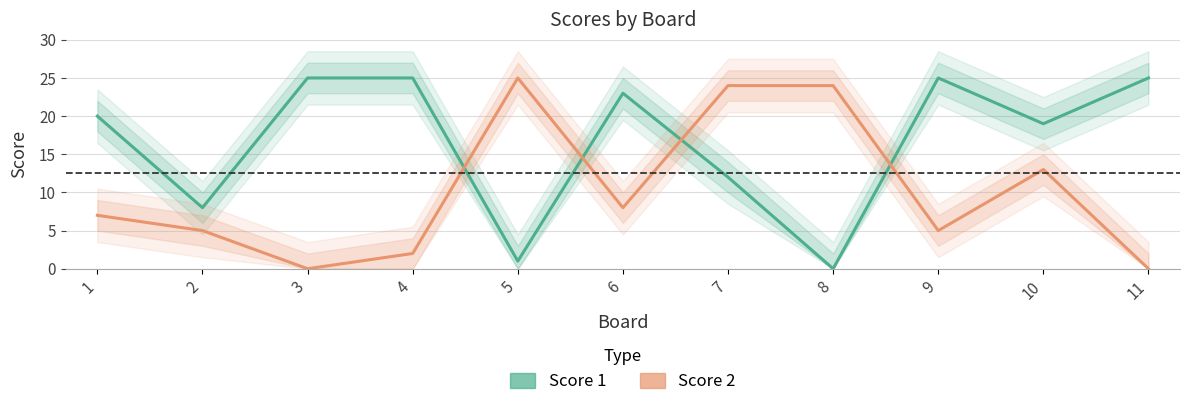

Which series has the largest total across all categories?

Score 1